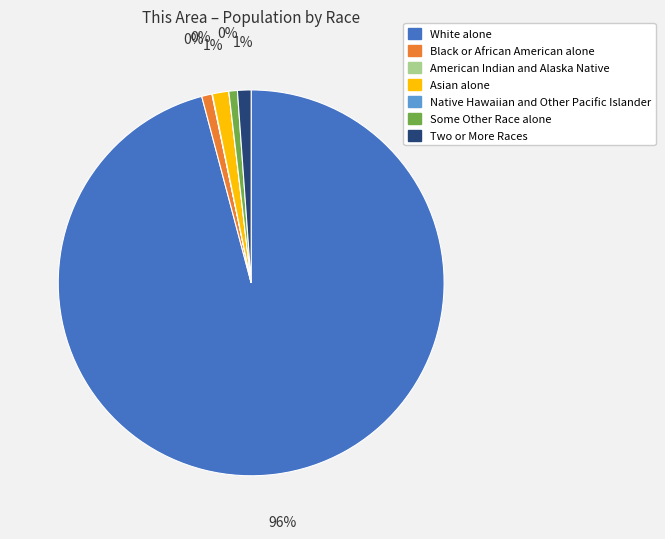

Count the number of slices in the pie.

7